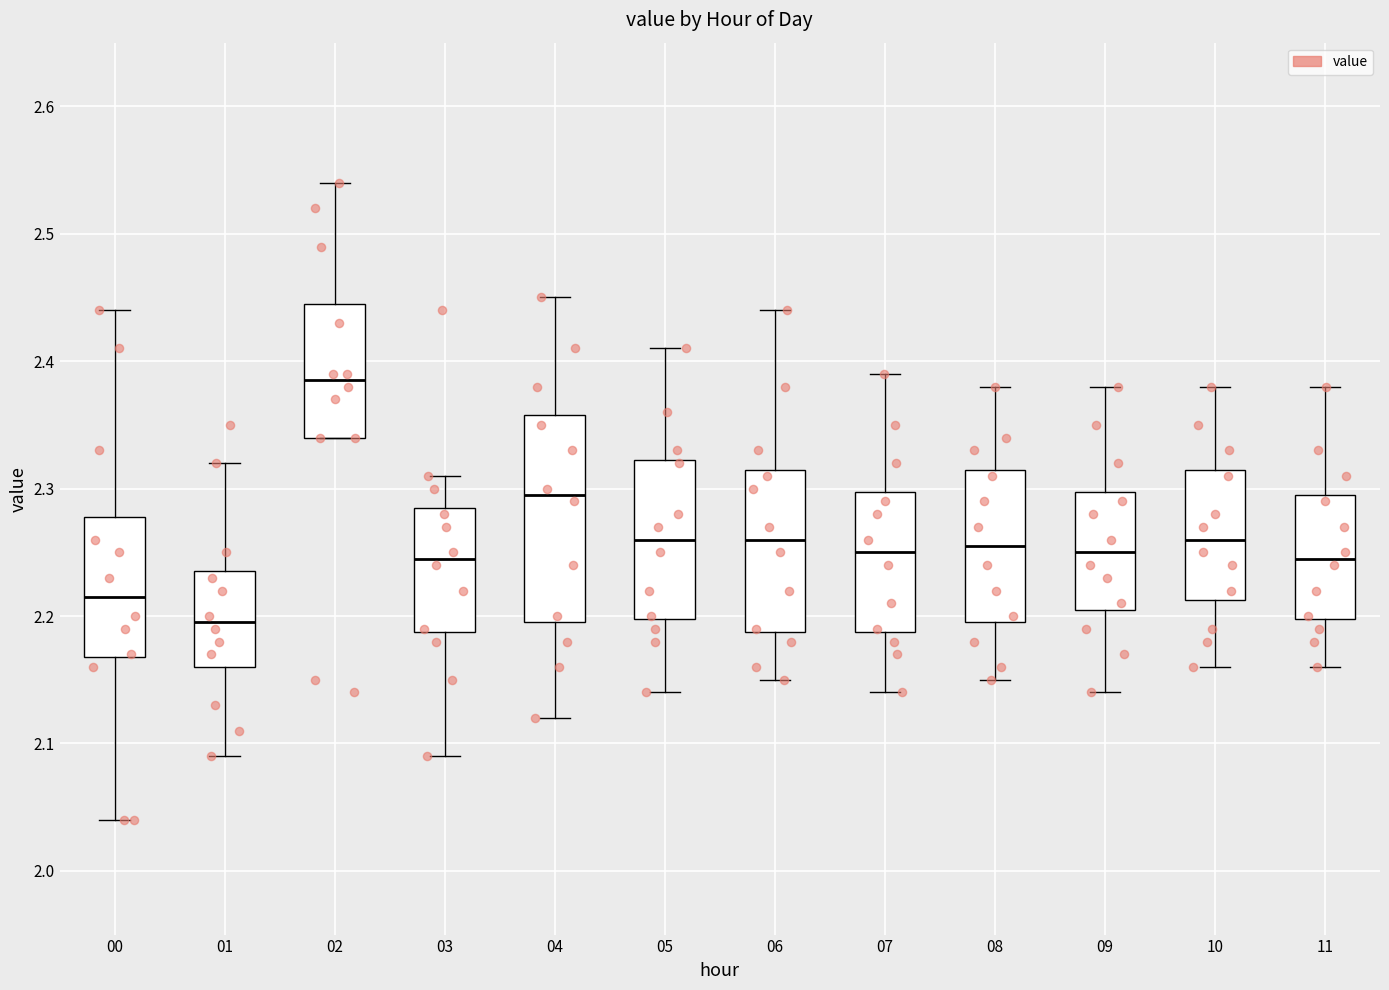

Reading left to right, read every box against the y-axis: the position of its median line, the range the box covers, and the ends of its whiskers. The values are not printed on the chart, so give them approximately, as read against the axis.

00: median 2.22, box 2.17 to 2.28, whiskers 2.04 to 2.44
01: median 2.20, box 2.16 to 2.24, whiskers 2.09 to 2.32
02: median 2.39, box 2.34 to 2.45, whiskers 2.34 to 2.54
03: median 2.25, box 2.19 to 2.29, whiskers 2.09 to 2.31
04: median 2.30, box 2.20 to 2.36, whiskers 2.12 to 2.45
05: median 2.26, box 2.20 to 2.32, whiskers 2.14 to 2.41
06: median 2.26, box 2.19 to 2.32, whiskers 2.15 to 2.44
07: median 2.25, box 2.19 to 2.30, whiskers 2.14 to 2.39
08: median 2.26, box 2.20 to 2.32, whiskers 2.15 to 2.38
09: median 2.25, box 2.21 to 2.30, whiskers 2.14 to 2.38
10: median 2.26, box 2.21 to 2.32, whiskers 2.16 to 2.38
11: median 2.25, box 2.20 to 2.30, whiskers 2.16 to 2.38